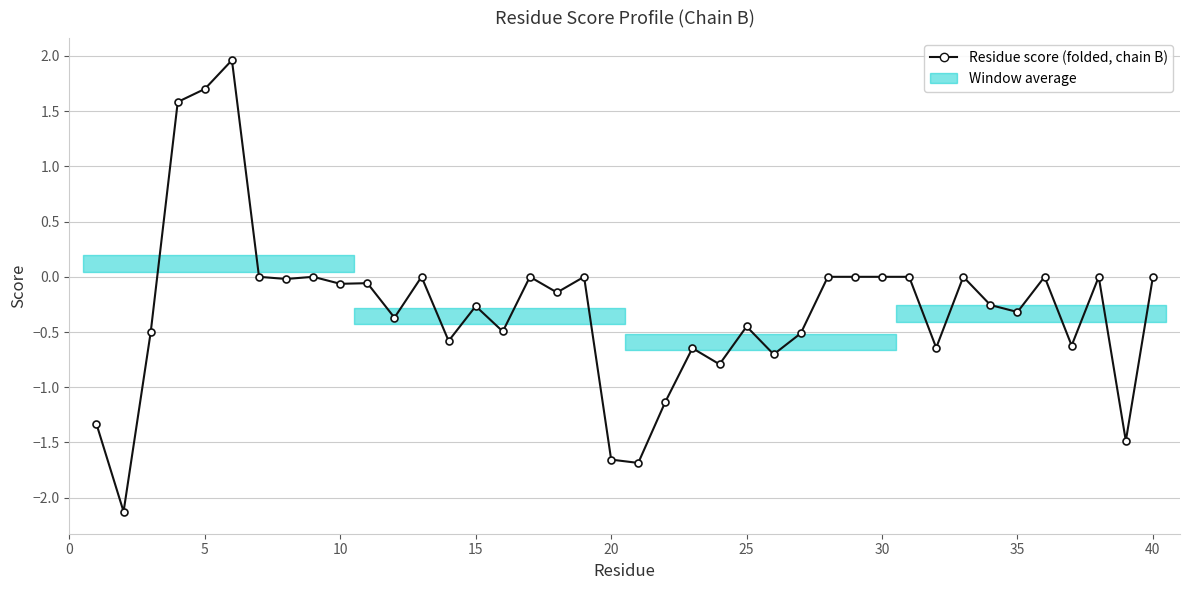

How many data points does each series have?

40